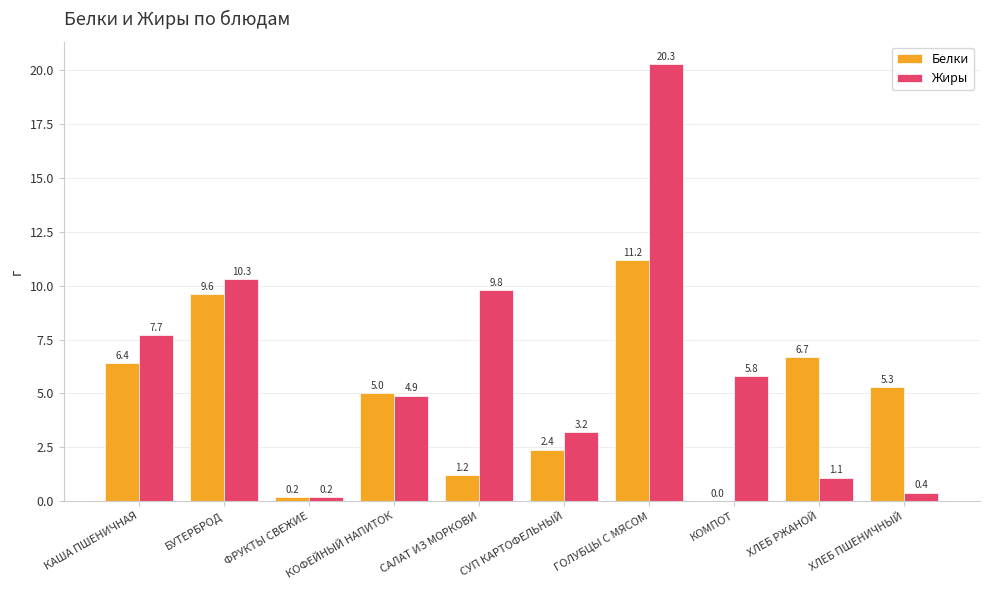

True or false: Белки has a value of 1.8 at КОФЕЙНЫЙ НАПИТОК.

False